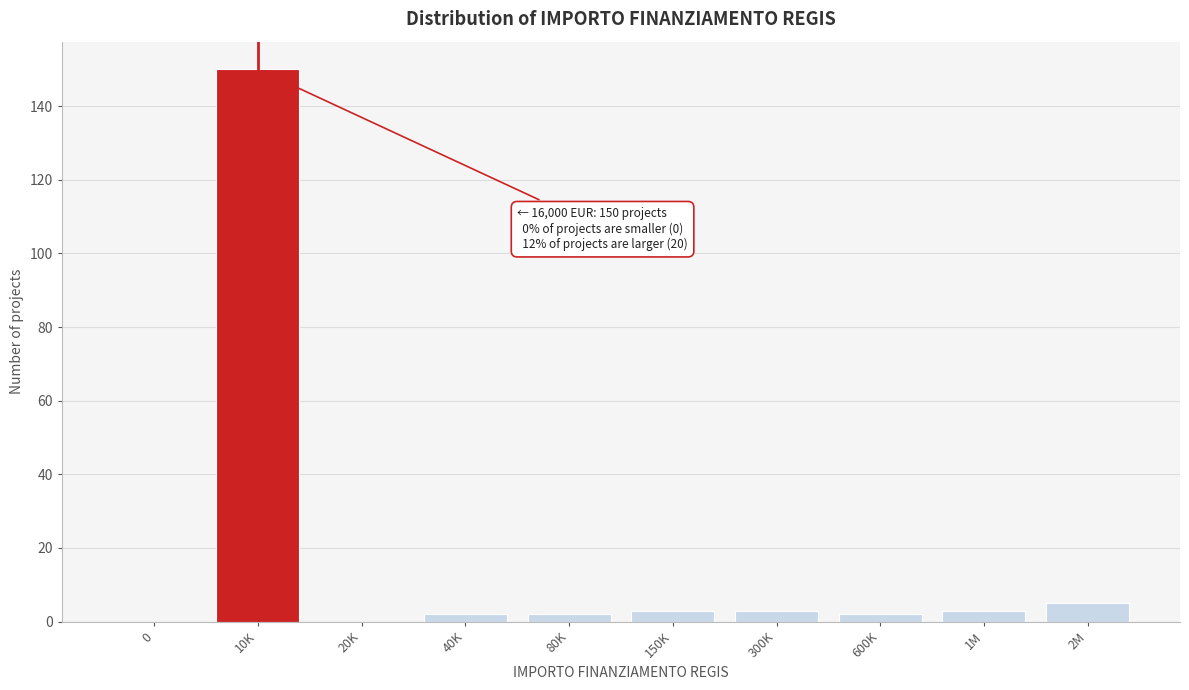

Reading left to right, extract all data points from this chart.

0=0	10K=150	20K=0	40K=2	80K=2	150K=3	300K=3	600K=2	1M=3	2M=5